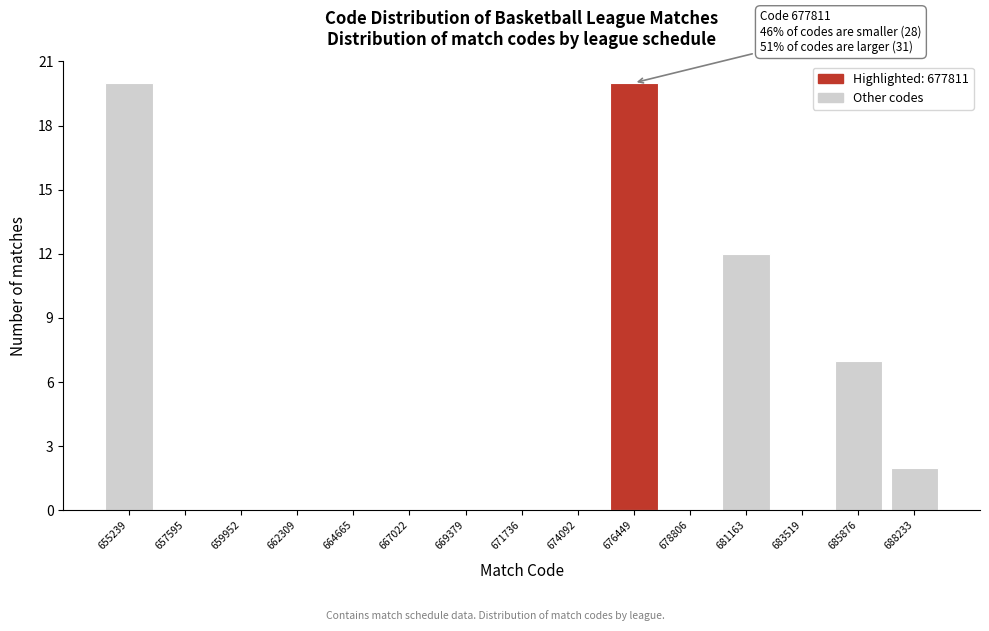

Reading left to right, transcribe all the data shown in this chart.

655239=20	657595=0	659952=0	662309=0	664665=0	667022=0	669379=0	671736=0	674092=0	676449=20	678806=0	681163=12	683519=0	685876=7	688233=2